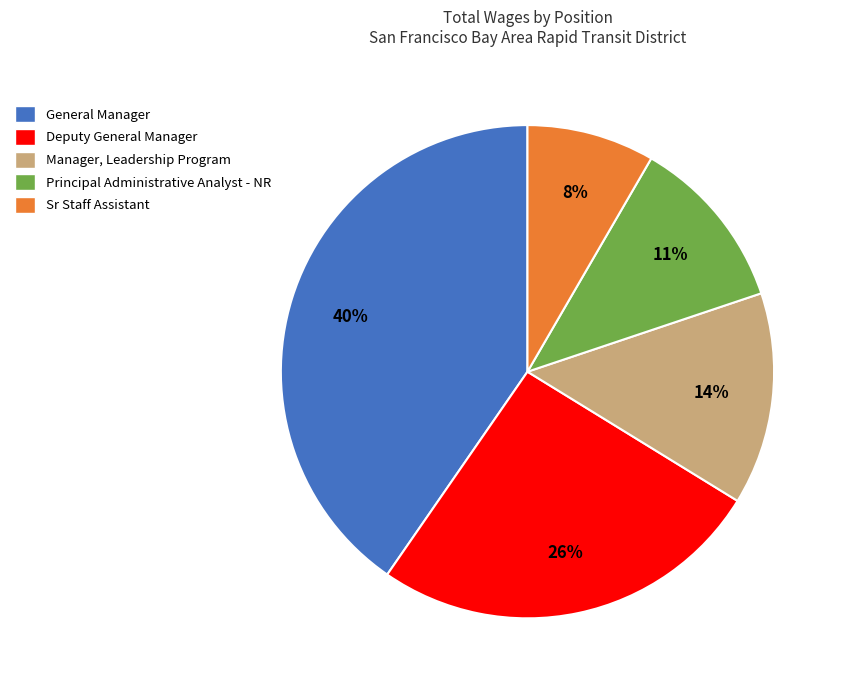

What is the ratio of the value at Manager, Leadership Program to the value at General Manager?

0.3